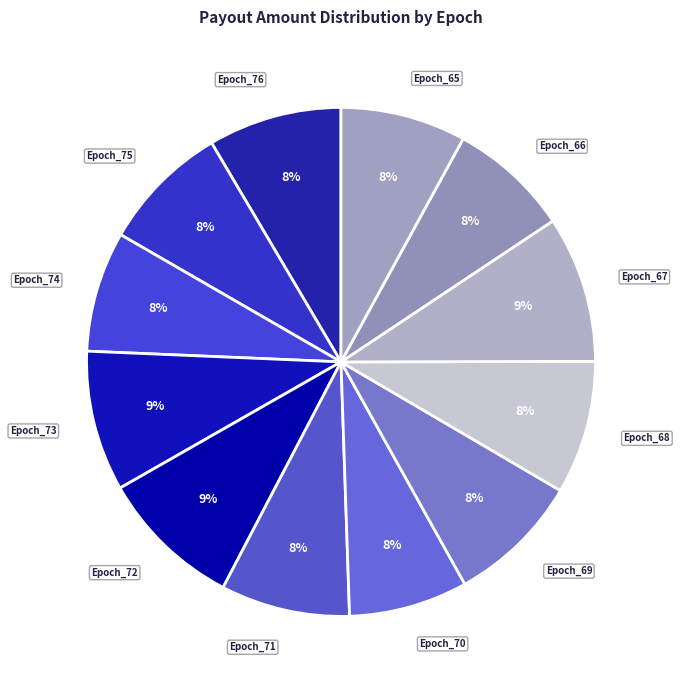

To the nearest percent, what portion does Epoch_76 represent?

8%